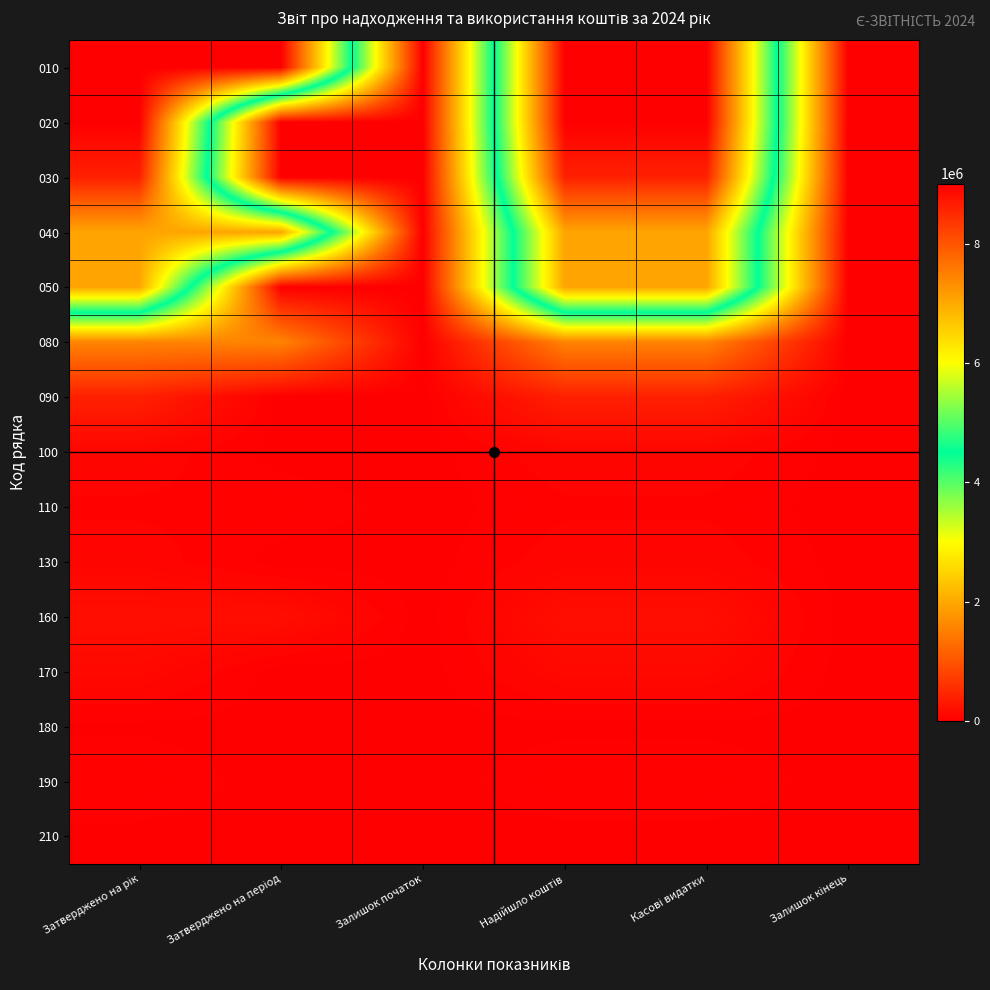

Reading right to left, extract all data points from this chart.

010: Залишок кінець=0.0	Касові видатки=9004044.4	Надійшло коштів=9004044.4	Залишок початок=0.0	Затверджено на період=9016986.0	Затверджено на рік=9016986.0
020: Залишок кінець=0.0	Касові видатки=9004044.4	Надійшло коштів=9004044.4	Залишок початок=0.0	Затверджено на період=0.0	Затверджено на рік=9016986.0
030: Залишок кінець=0.0	Касові видатки=8622763.3	Надійшло коштів=8622763.3	Залишок початок=0.0	Затверджено на період=0.0	Затверджено на рік=8631813.0
040: Залишок кінець=0.0	Касові видатки=7066939.0	Надійшло коштів=7066939.0	Залишок початок=0.0	Затверджено на період=7066939.0	Затверджено на рік=7066939.0
050: Залишок кінець=0.0	Касові видатки=7066939.0	Надійшло коштів=7066939.0	Залишок початок=0.0	Затверджено на період=0.0	Затверджено на рік=7066939.0
080: Залишок кінець=0.0	Касові видатки=1555824.3	Надійшло коштів=1555824.3	Залишок початок=0.0	Затверджено на період=1564874.0	Затверджено на рік=1564874.0
090: Залишок кінець=0.0	Касові видатки=381281.1	Надійшло коштів=381281.1	Залишок початок=0.0	Затверджено на період=0.0	Затверджено на рік=385173.0
100: Залишок кінець=0.0	Касові видатки=82350.0	Надійшло коштів=82350.0	Залишок початок=0.0	Затверджено на період=0.0	Затверджено на рік=82350.0
110: Залишок кінець=0.0	Касові видатки=44623.0	Надійшло коштів=44623.0	Залишок початок=0.0	Затверджено на період=44623.0	Затверджено на рік=44623.0
130: Залишок кінець=0.0	Касові видатки=77255.0	Надійшло коштів=77255.0	Залишок початок=0.0	Затверджено на період=0.0	Затверджено на рік=77255.0
160: Залишок кінець=0.0	Касові видатки=177053.1	Надійшло коштів=177053.1	Залишок початок=0.0	Затверджено на період=180945.0	Затверджено на рік=180945.0
170: Залишок кінець=0.0	Касові видатки=116069.0	Надійшло коштів=116069.0	Залишок початок=0.0	Затверджено на період=0.0	Затверджено на рік=116069.0
180: Залишок кінець=0.0	Касові видатки=9332.1	Надійшло коштів=9332.1	Залишок початок=0.0	Затверджено на період=0.0	Затверджено на рік=11094.0
190: Залишок кінець=0.0	Касові видатки=44889.1	Надійшло коштів=44889.1	Залишок початок=0.0	Затверджено на період=0.0	Затверджено на рік=47017.0
210: Залишок кінець=0.0	Касові видатки=6762.9	Надійшло коштів=6762.9	Залишок початок=0.0	Затверджено на період=0.0	Затверджено на рік=6765.0